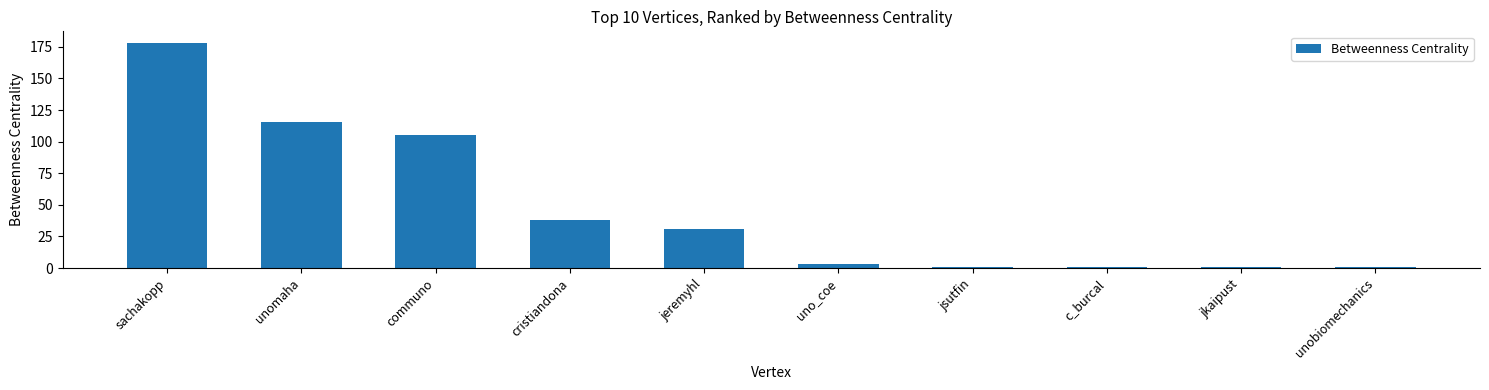

What is the sum of the values at jeremyhl and cristiandona?

69.0